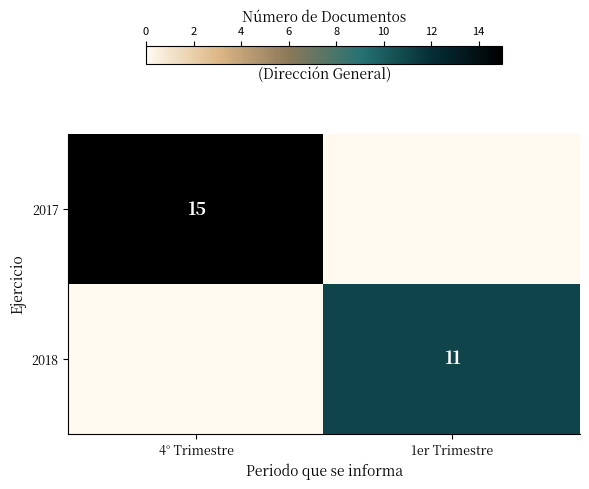

Is it true that 2018 equals 11 at 1er Trimestre?

True